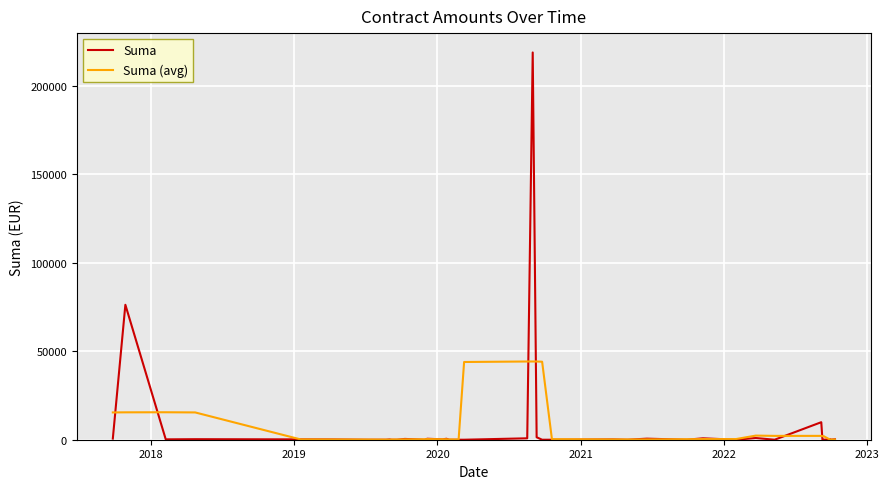

Is it true that Suma equals 271.1 at 13?

False